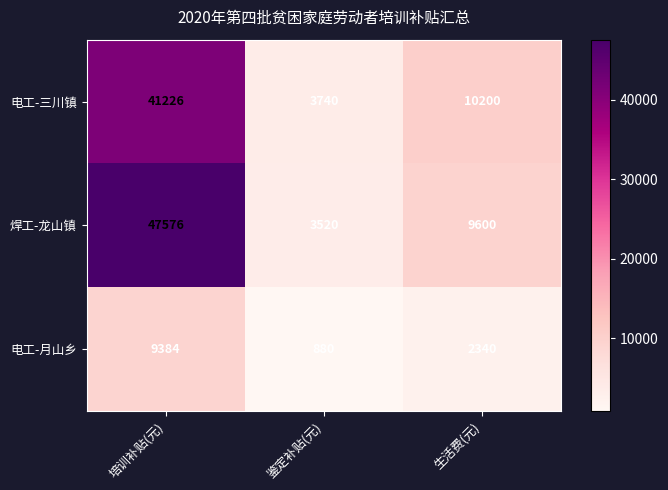

At 生活费(元), list the series in order from smallest to largest.

电工-月山乡, 焊工-龙山镇, 电工-三川镇